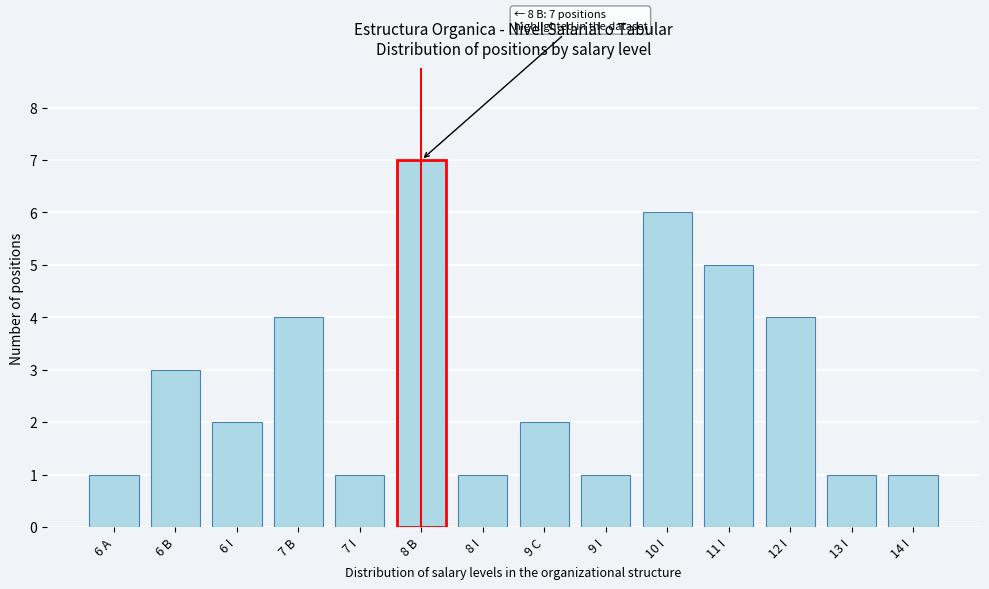

Reading right to left, extract all data points from this chart.

14 I=1	13 I=1	12 I=4	11 I=5	10 I=6	9 I=1	9 C=2	8 I=1	8 B=7	7 I=1	7 B=4	6 I=2	6 B=3	6 A=1